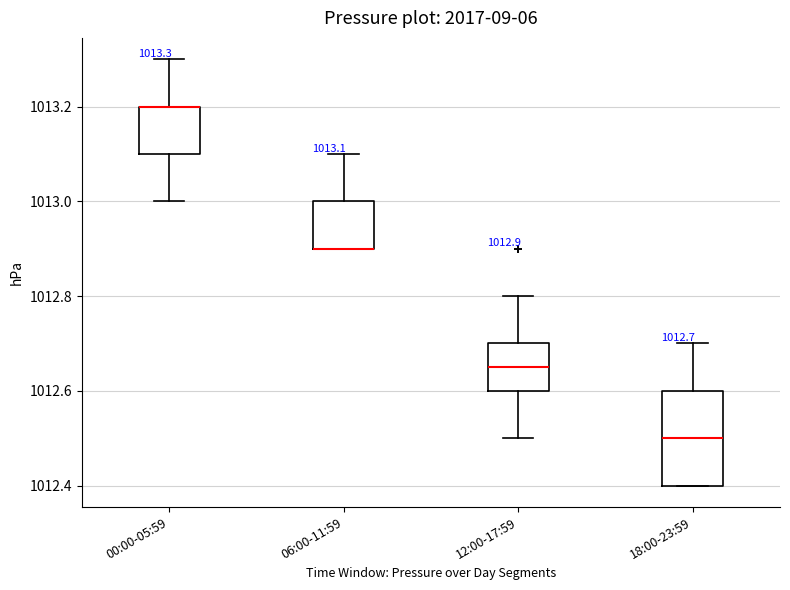

Which box is the tallest, from its lower edge to its upper edge?

18:00-23:59